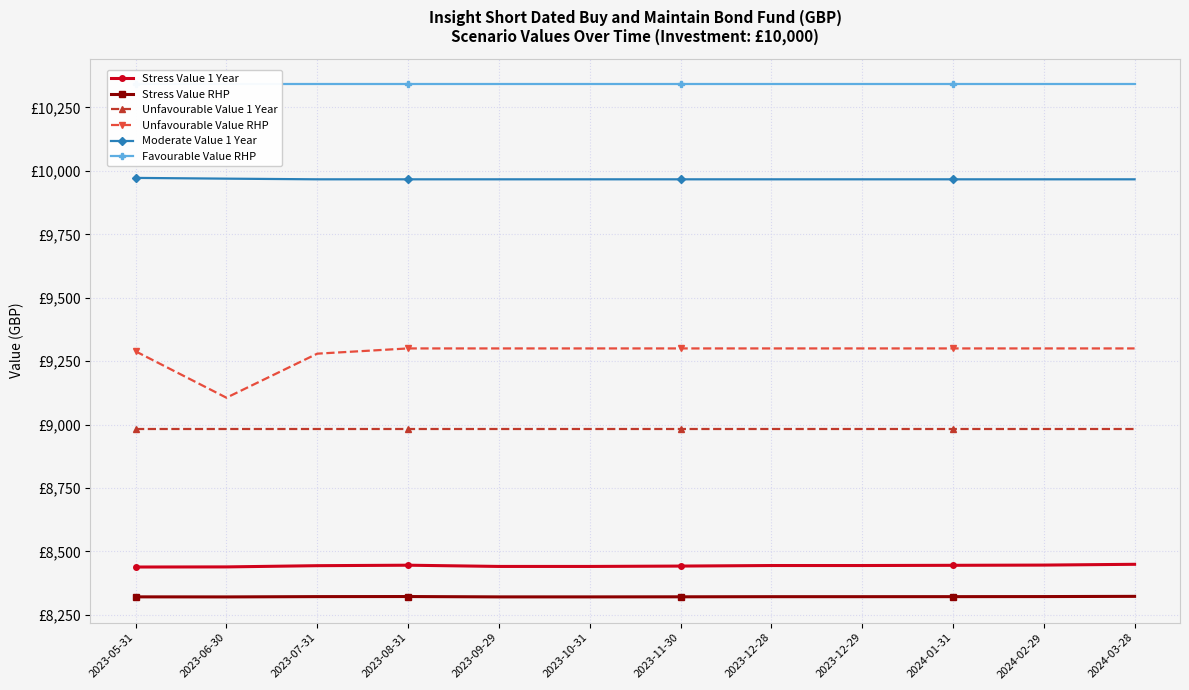

Which category has the lowest value in the Moderate Value 1 Year series?

2023-07-31